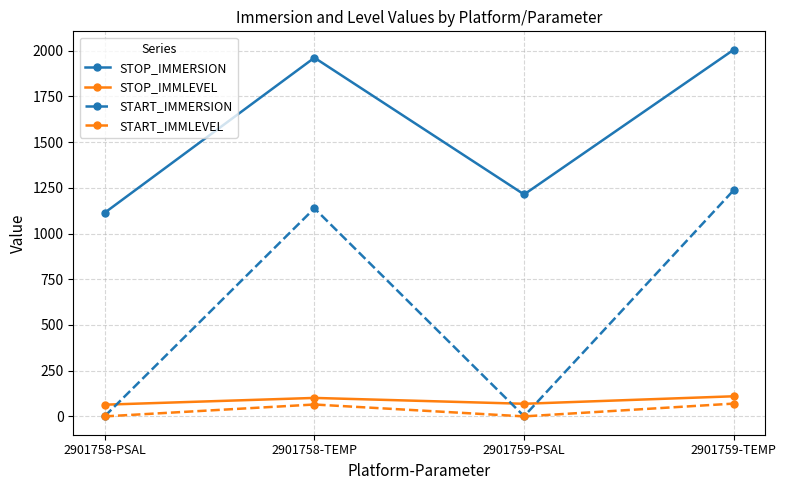

Is it true that STOP_IMMERSION equals 2006 at 2901759-TEMP?

True